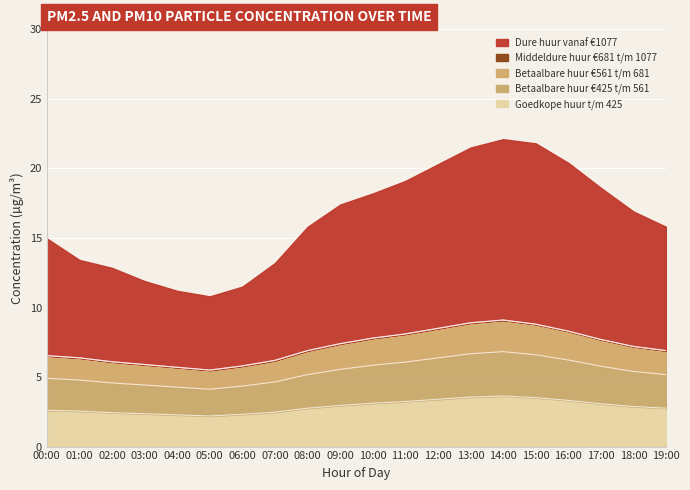

At which label is P2 closest to 7?

08:00